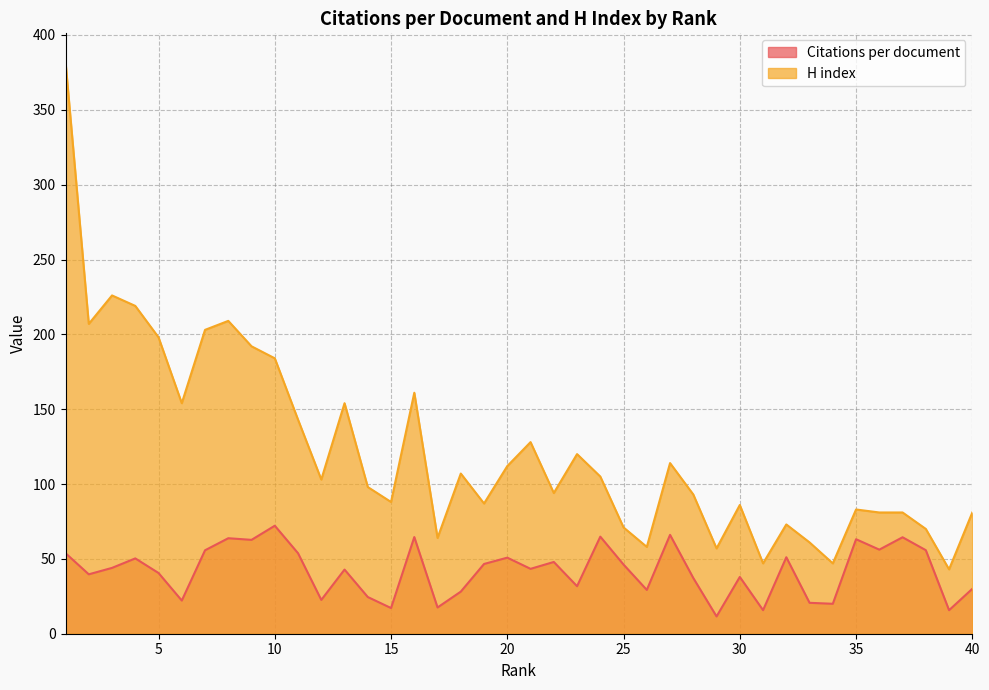

Which series has the widest spread of values?

H index